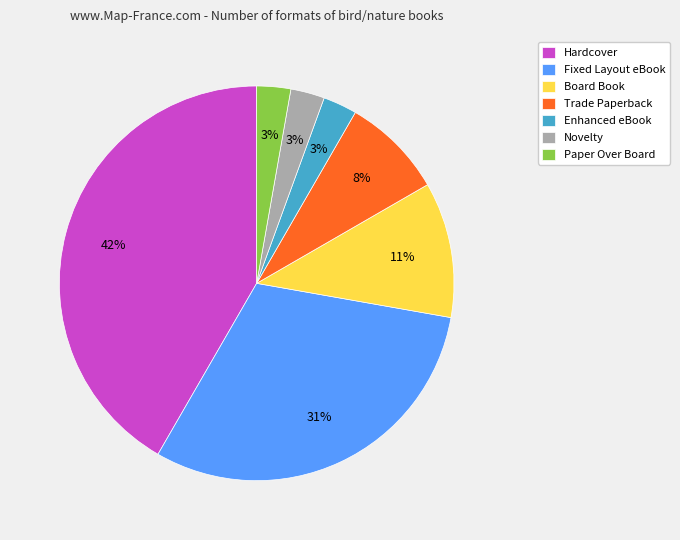

Is Paper Over Board the majority of the pie?

No